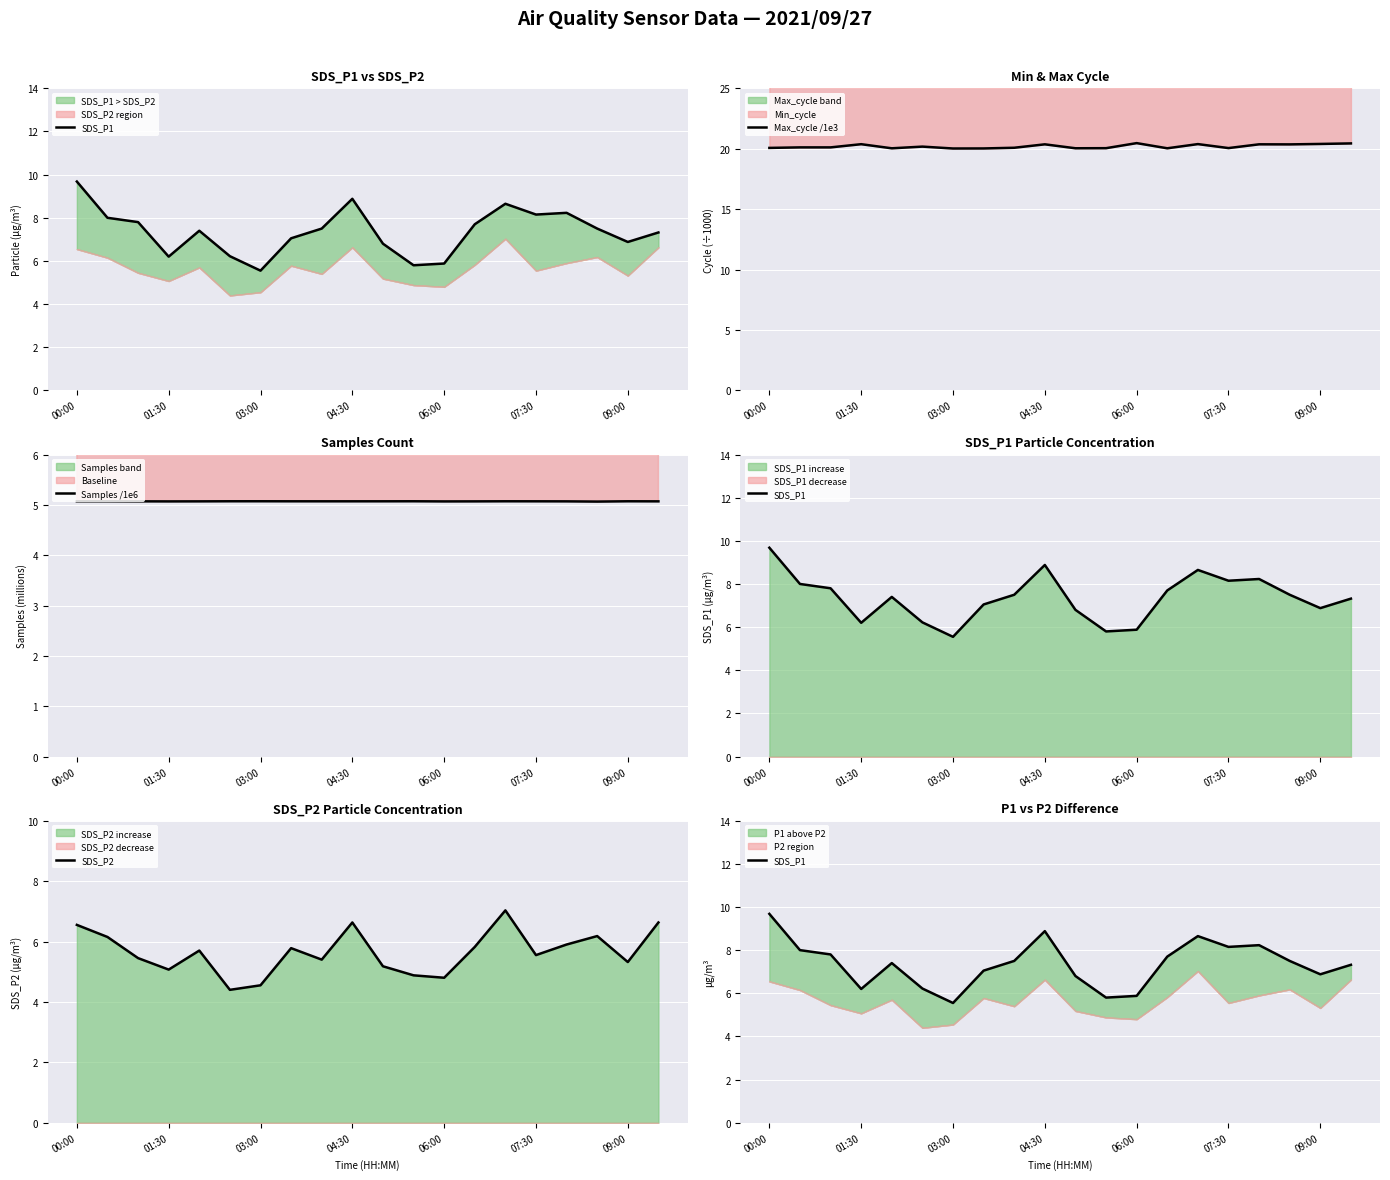

List the series in order of their peak value, lowest first.

Samples /1e6, SDS_P2, SDS_P1, Max_cycle /1e3